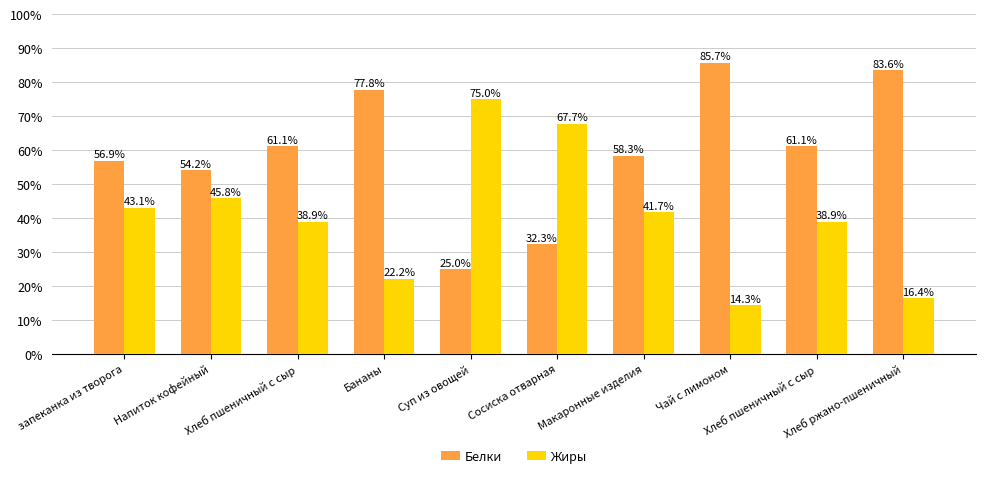

True or false: Жиры has a value of 0.7 at Напиток кофейный.

False